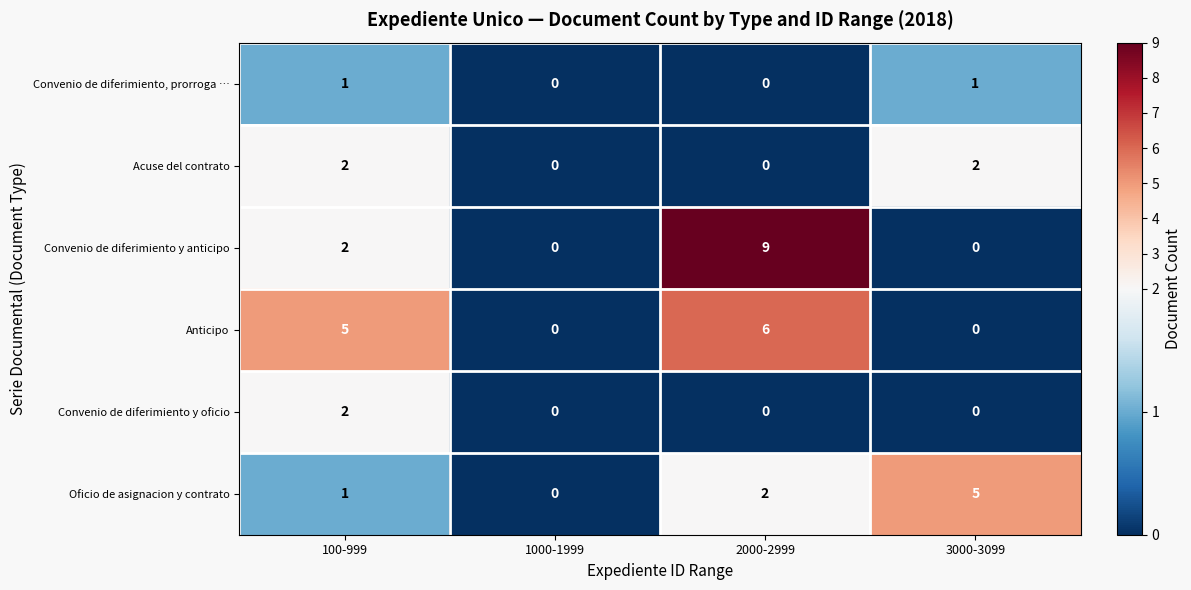

Is the value of Convenio de diferimiento y anticipo at 2000-2999 greater than the value of Acuse del contrato at 3000-3099?

Yes